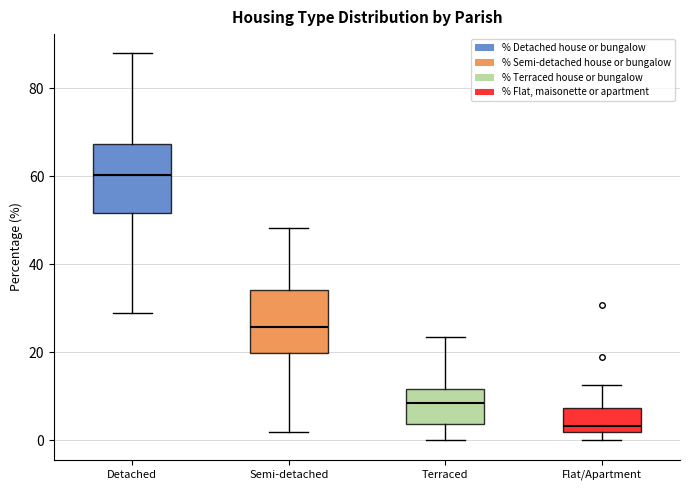

Where does the median line of the box for Terraced sit on the y-axis? The values are not printed on the chart, so give them approximately, as read against the axis.

8